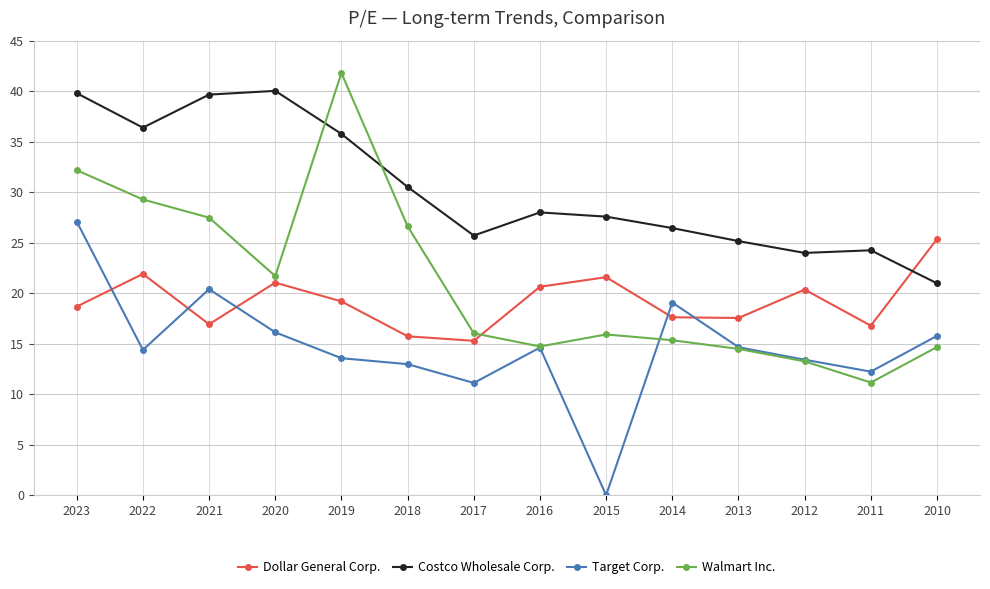

What is the difference between the second highest and second lowest values in the Walmart Inc. series?

18.9